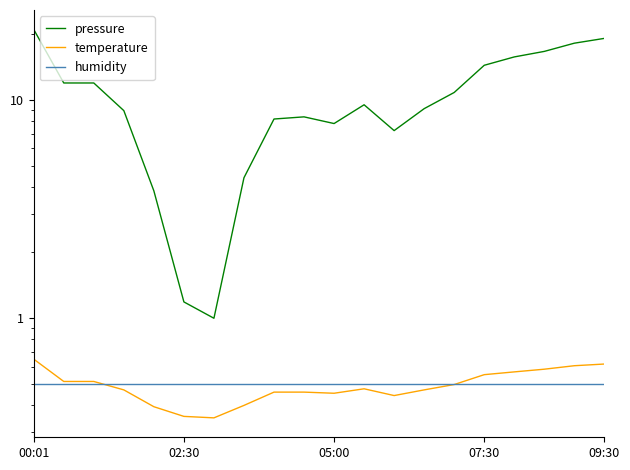

What is the spread (max minus min) of values at 16?

15.2